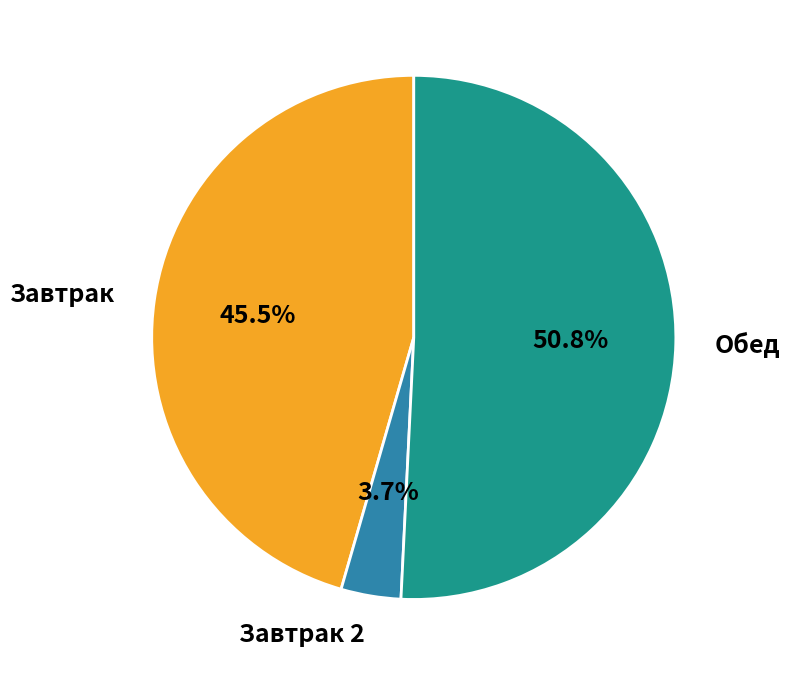

To the nearest percent, what is the average slice percentage?

33%